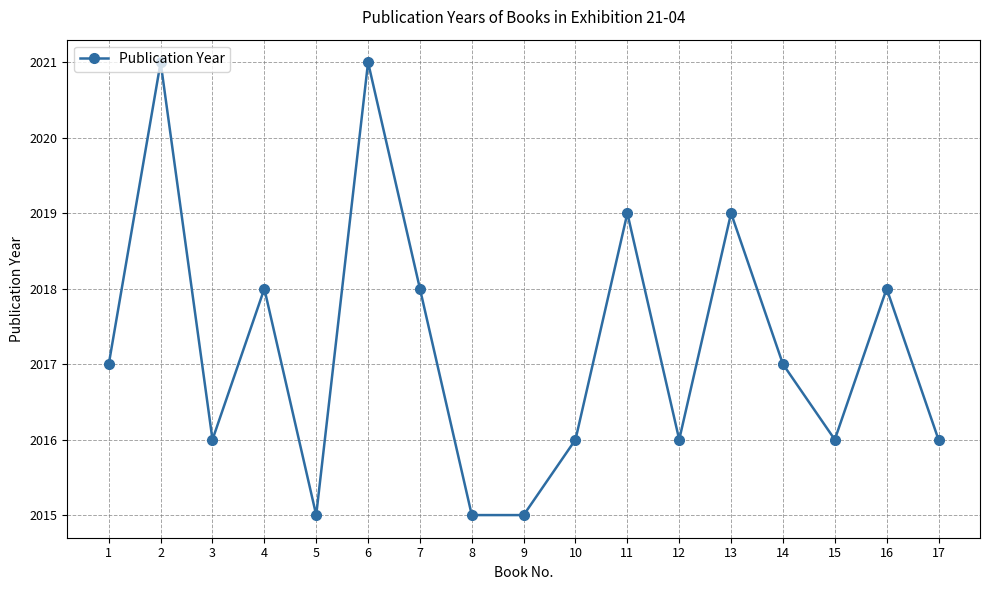

What is the value of the 13th point from the left?

2019